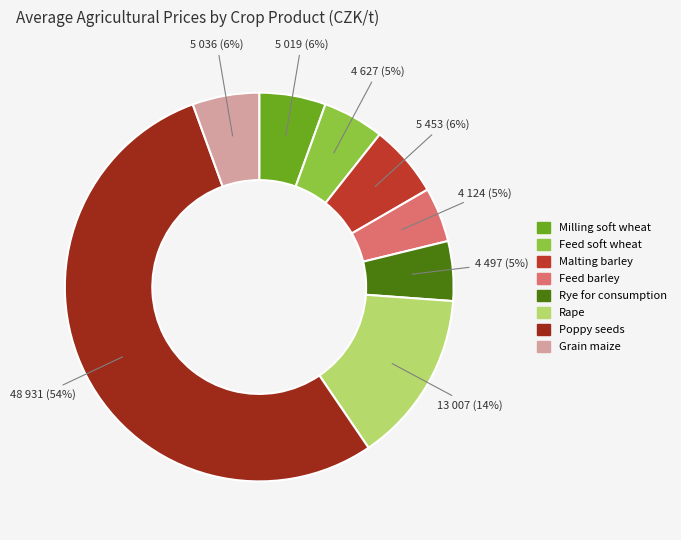

Which slice is the largest?

Poppy seeds